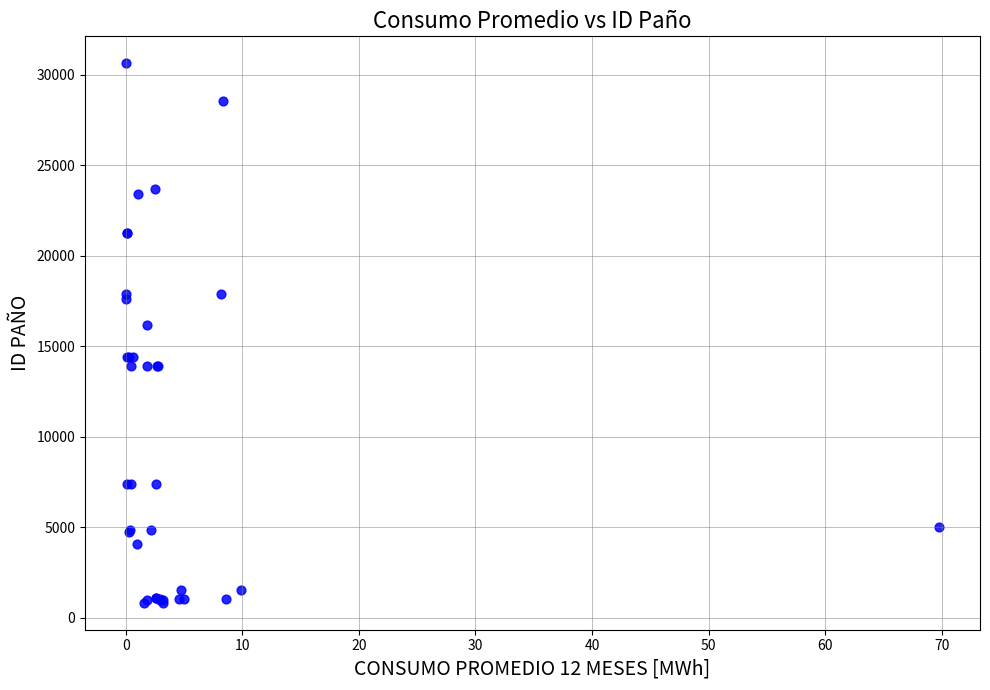

What Y value in the scatter plot is closest to 15731?

16186